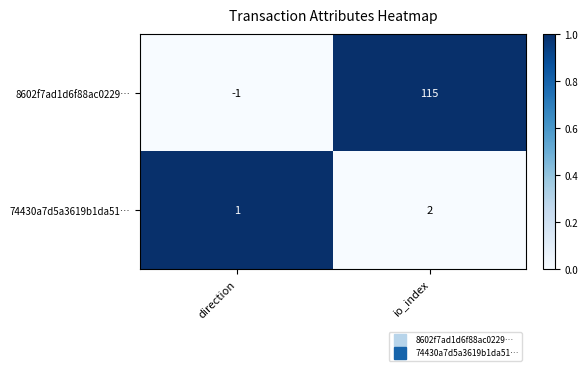

What is the spread (max minus min) of values at direction?

2